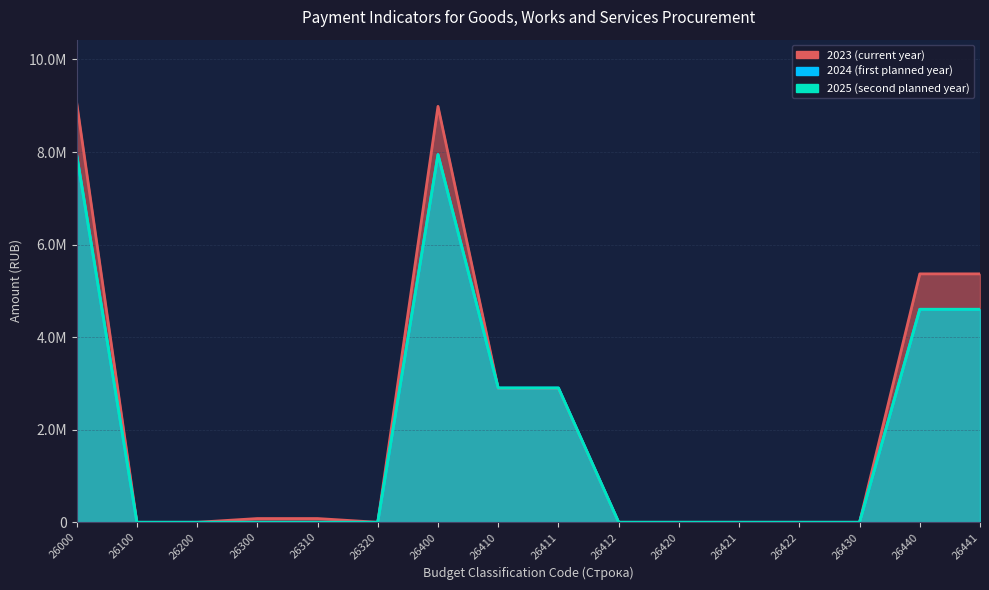

What is the total value across all series at 26410?

8695045.3